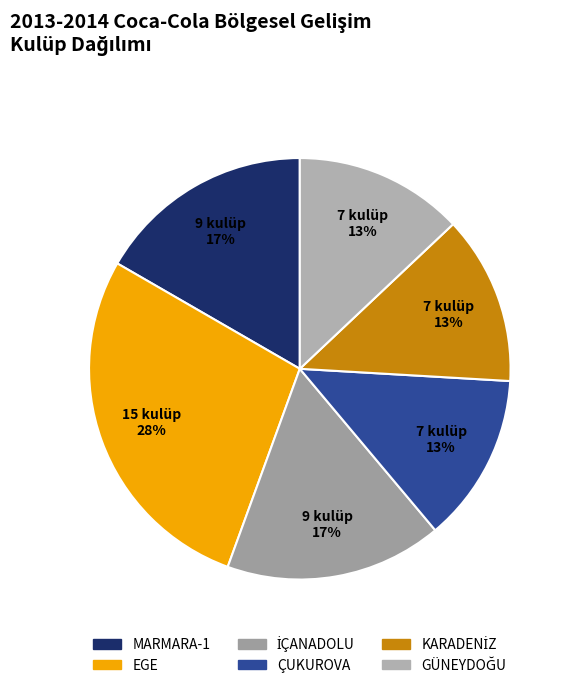

What percentage is the ÇUKUROVA slice, to the nearest percent?

13%